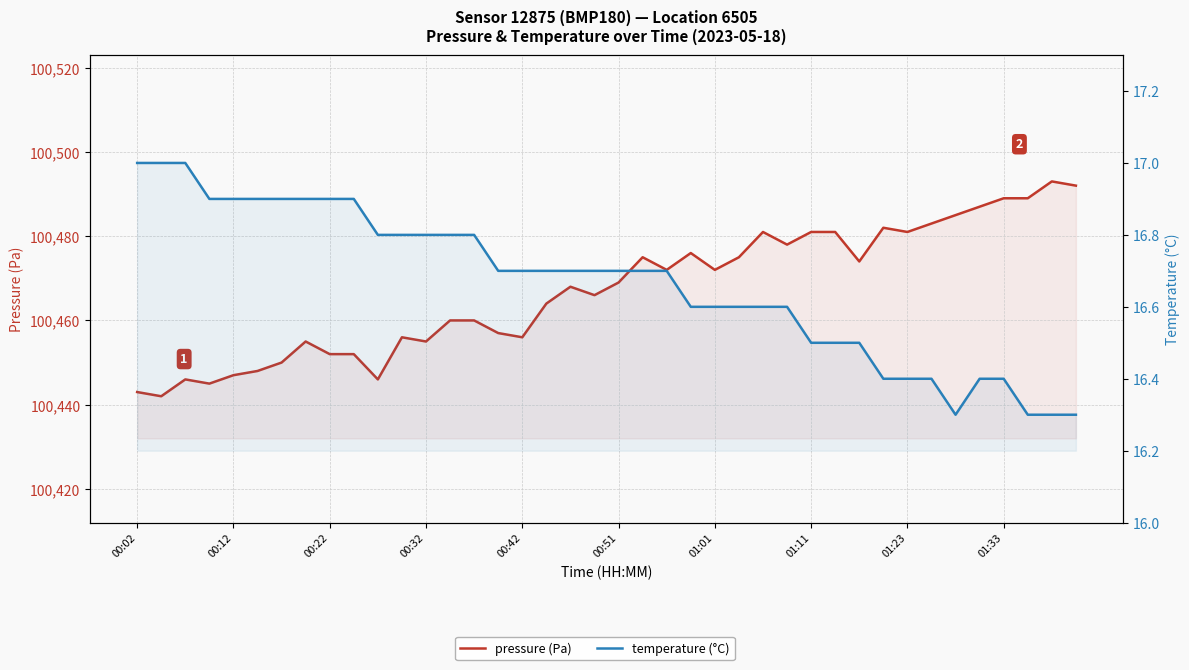

Count the number of categories in the chart.

40